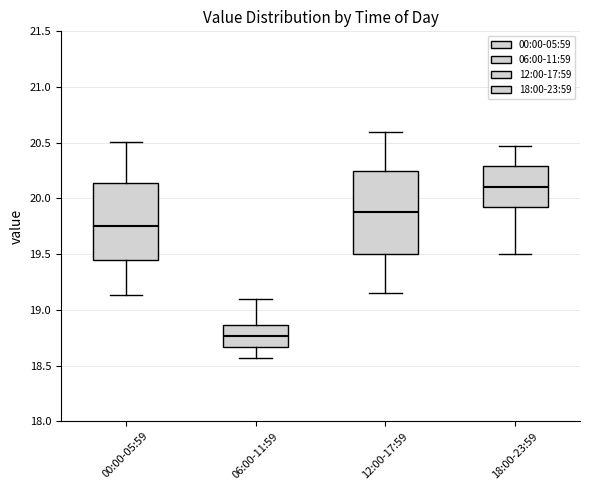

Reading left to right, transcribe this box plot: for each box, give where its median line is, the range the box spans, and where its two whiskers end, as read against the y-axis. The values are not printed on the chart, so give them approximately, as read against the axis.

00:00-05:59: median 19.75, box 19.45 to 20.15, whiskers 19.15 to 20.50
06:00-11:59: median 18.75, box 18.65 to 18.85, whiskers 18.55 to 19.10
12:00-17:59: median 19.90, box 19.50 to 20.25, whiskers 19.15 to 20.60
18:00-23:59: median 20.10, box 19.90 to 20.30, whiskers 19.50 to 20.45